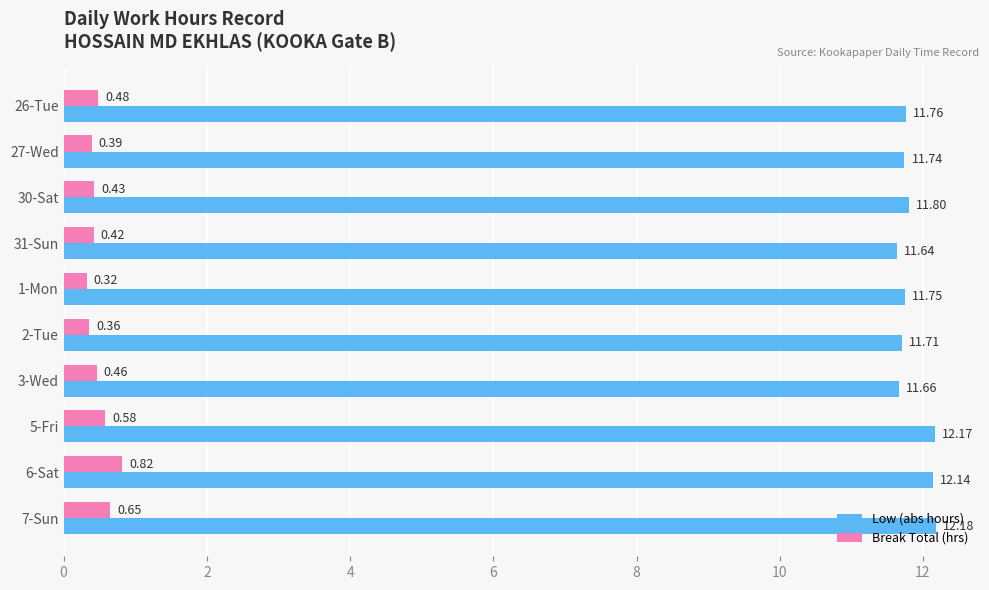

Which series has the largest total across all categories?

Low (abs hours)